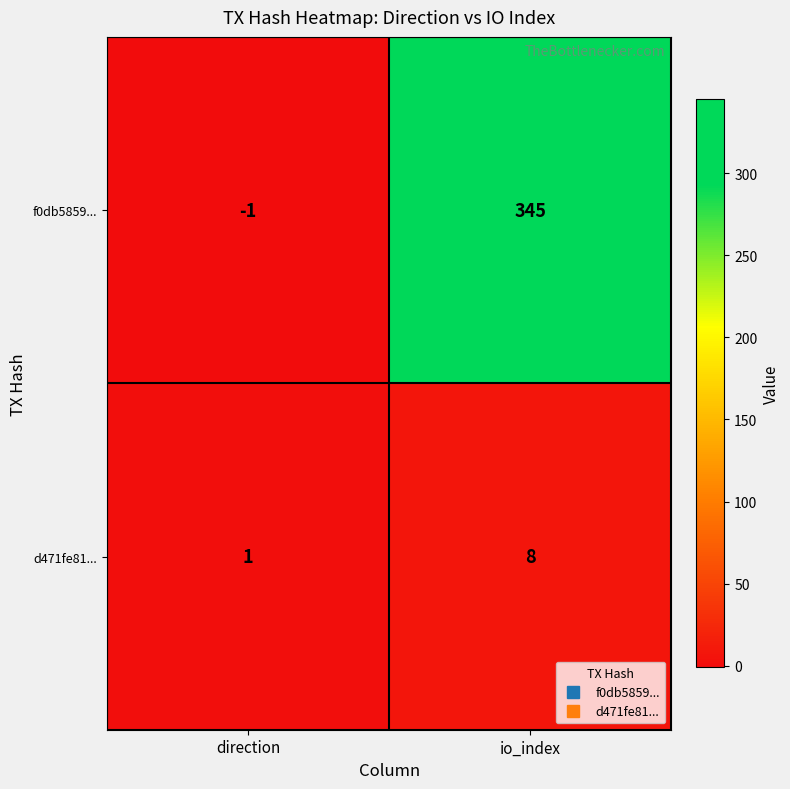

At which category is the sum across all series the highest?

io_index